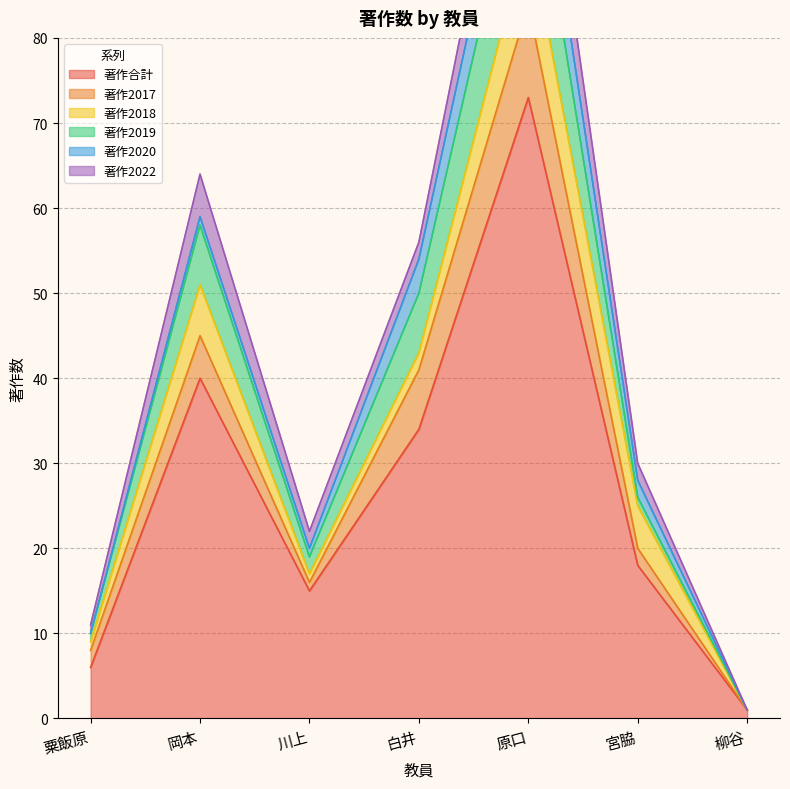

The value of 著作2019 at 岡本 is 2. True or false?

False